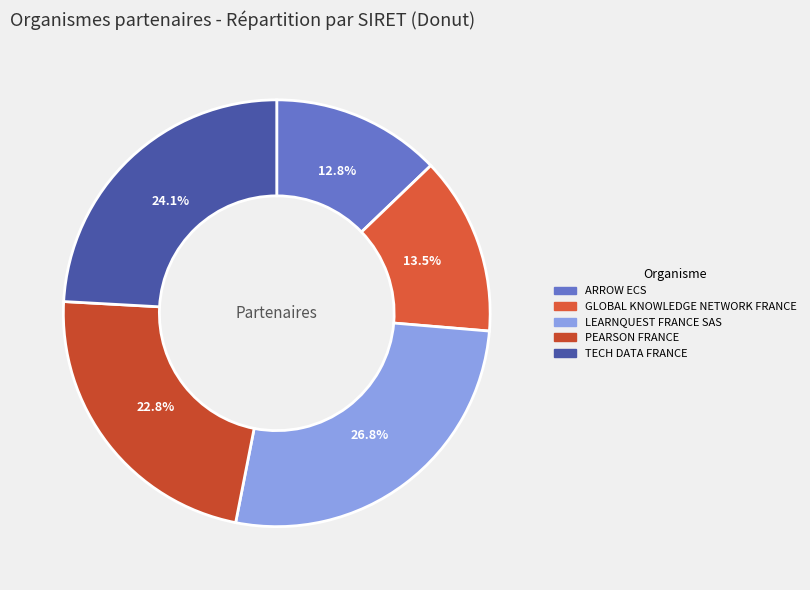

Is it true that PEARSON FRANCE is 23% of the pie?

True